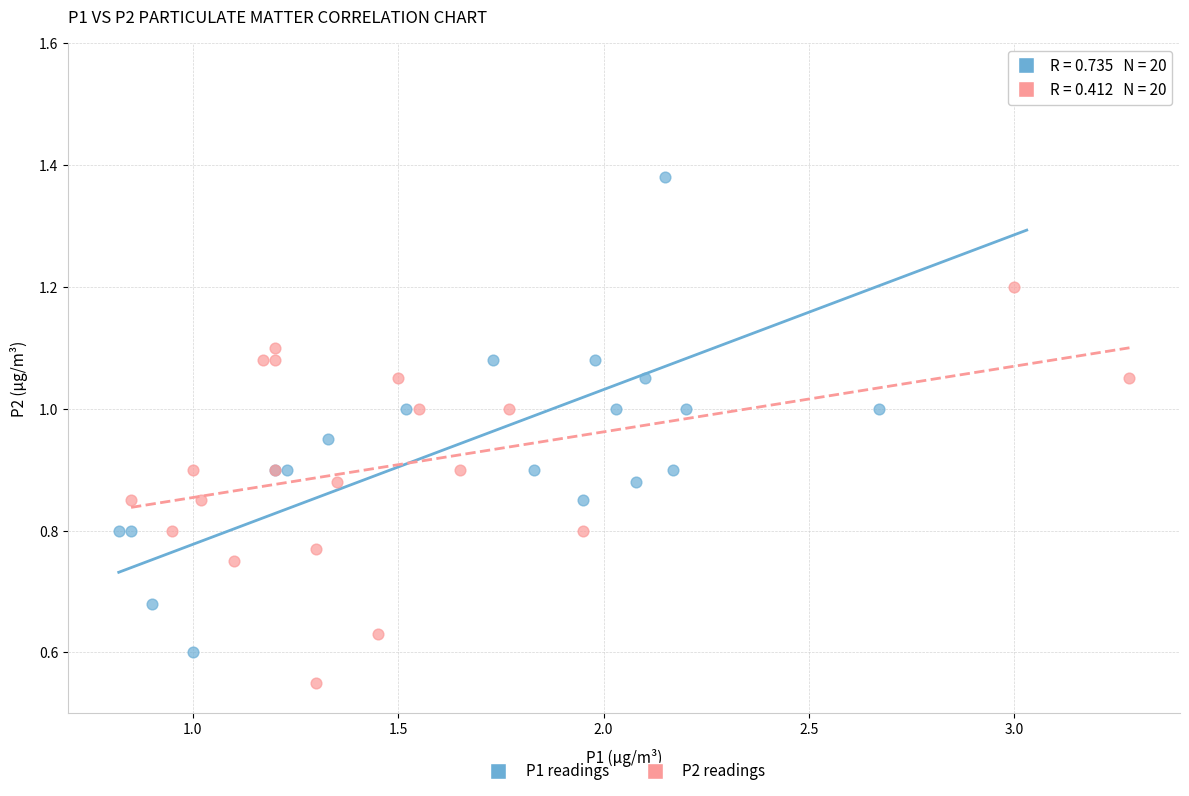

Which series has the widest spread of Y values?

P1 readings